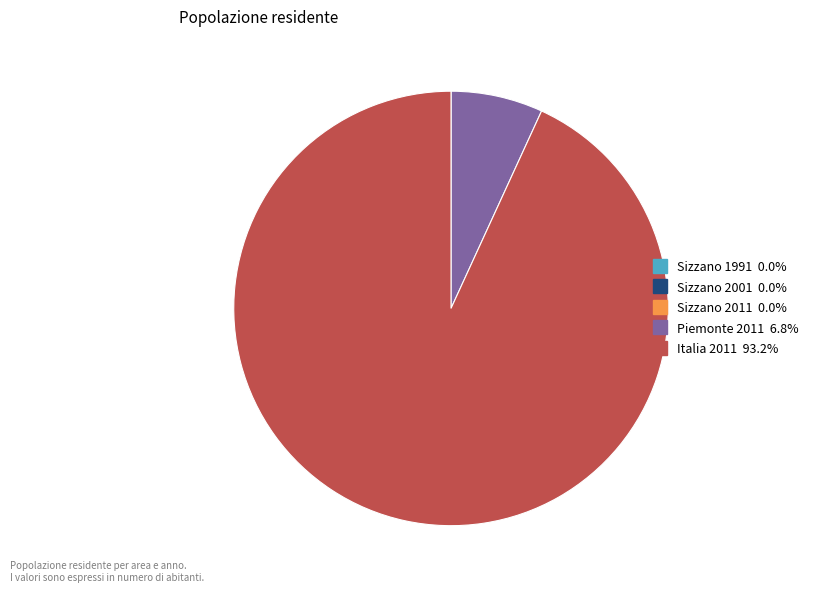

Which slice is the largest?

Italia 2011